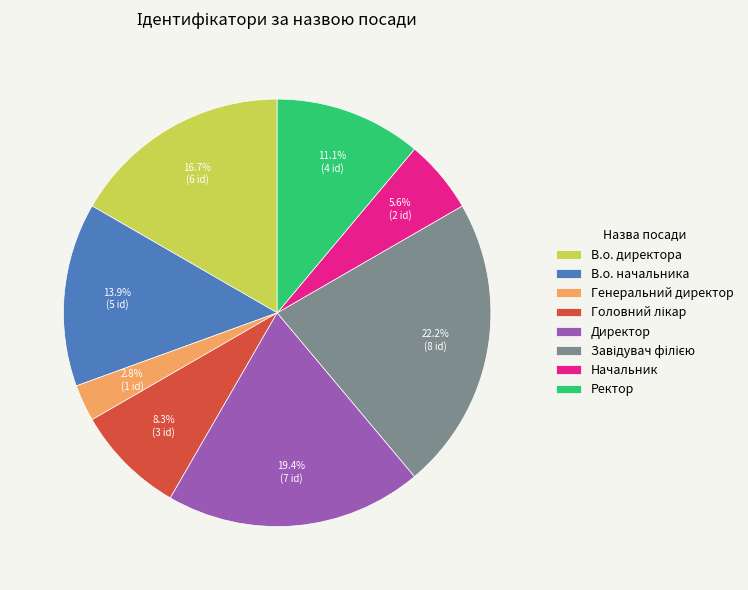

How many segments does this pie chart have?

8